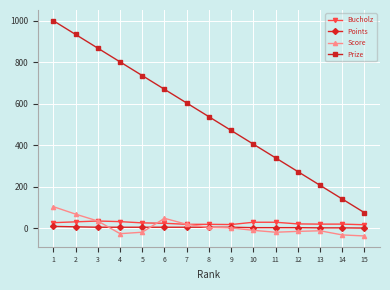

True or false: Prize has more than 2 points higher than both neighbors.

False